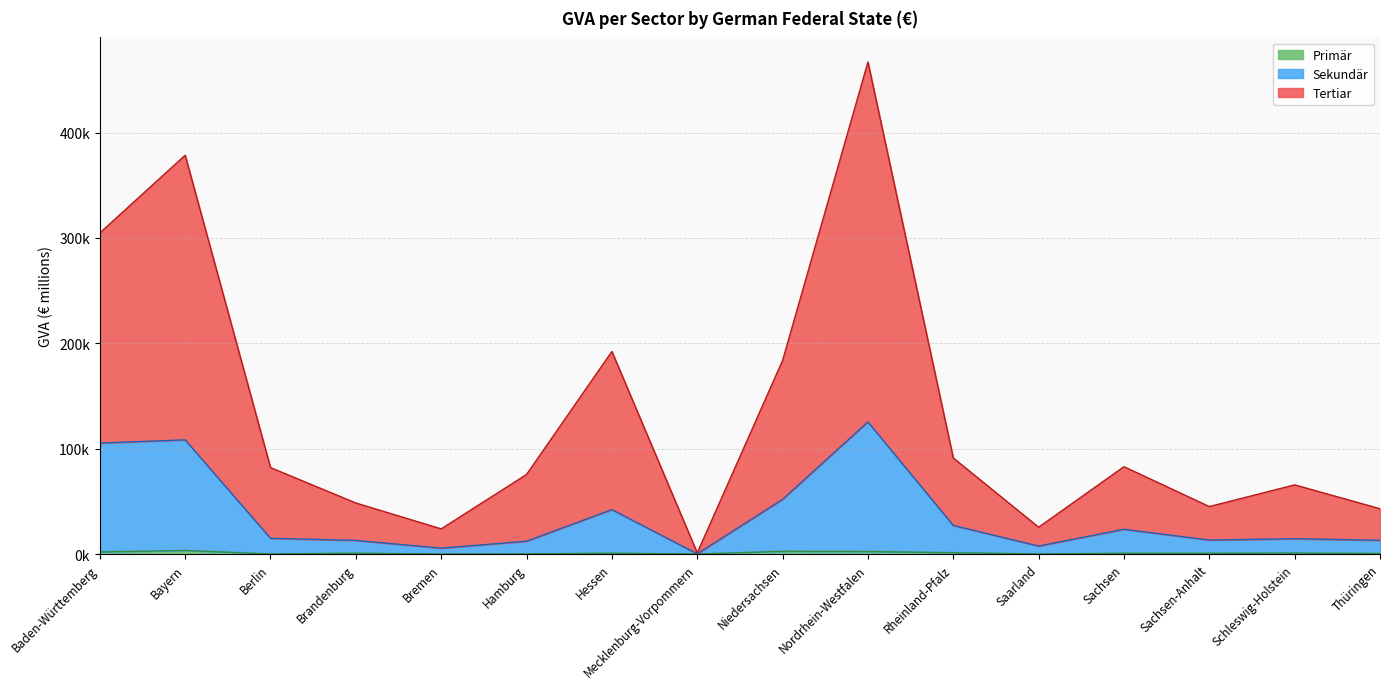

Reading left to right, list all the values displayed in this chart.

Primär: Baden-Württemberg=2000.7	Bayern=3377.0	Berlin=90.4	Brandenburg=790.6	Bremen=38.8	Hamburg=144.6	Hessen=803.2	Mecklenburg-Vorpommern=46.0	Niedersachsen=2588.0	Nordrhein-Westfalen=2416.5	Rheinland-Pfalz=1294.7	Saarland=64.3	Sachsen=725.5	Sachsen-Anhalt=748.4	Schleswig-Holstein=936.7	Thüringen=512.1
Sekundär: Baden-Württemberg=105297.4	Bayern=108325.7	Berlin=14922.6	Brandenburg=12896.3	Bremen=5544.7	Hamburg=12119.1	Hessen=42136.3	Mecklenburg-Vorpommern=174.2	Niedersachsen=51869.1	Nordrhein-Westfalen=125373.3	Rheinland-Pfalz=27132.6	Saarland=7553.0	Sachsen=23468.6	Sachsen-Anhalt=13234.7	Schleswig-Holstein=14503.4	Thüringen=12995.2
Tertiar: Baden-Württemberg=304722.5	Bayern=378489.1	Berlin=82015.6	Brandenburg=48416.3	Bremen=23868.8	Hamburg=75488.1	Hessen=192254.7	Mecklenburg-Vorpommern=1071.4	Niedersachsen=183703.6	Nordrhein-Westfalen=466967.9	Rheinland-Pfalz=91158.2	Saarland=25427.7	Sachsen=82877.1	Sachsen-Anhalt=45041.3	Schleswig-Holstein=65622.6	Thüringen=42962.3